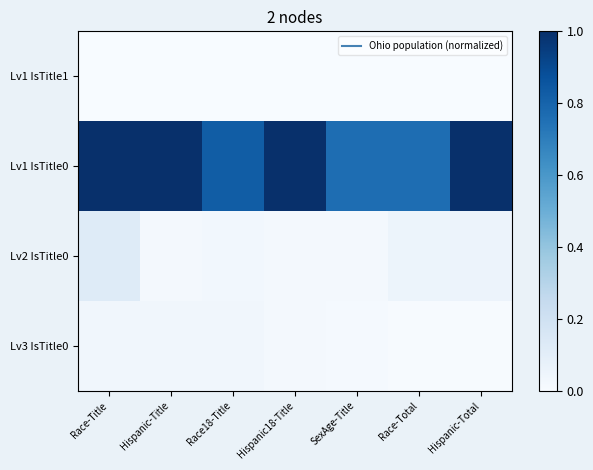

List the series in order of their peak value, lowest first.

Lv1 IsTitle1, Lv3 IsTitle0, Lv2 IsTitle0, Lv1 IsTitle0